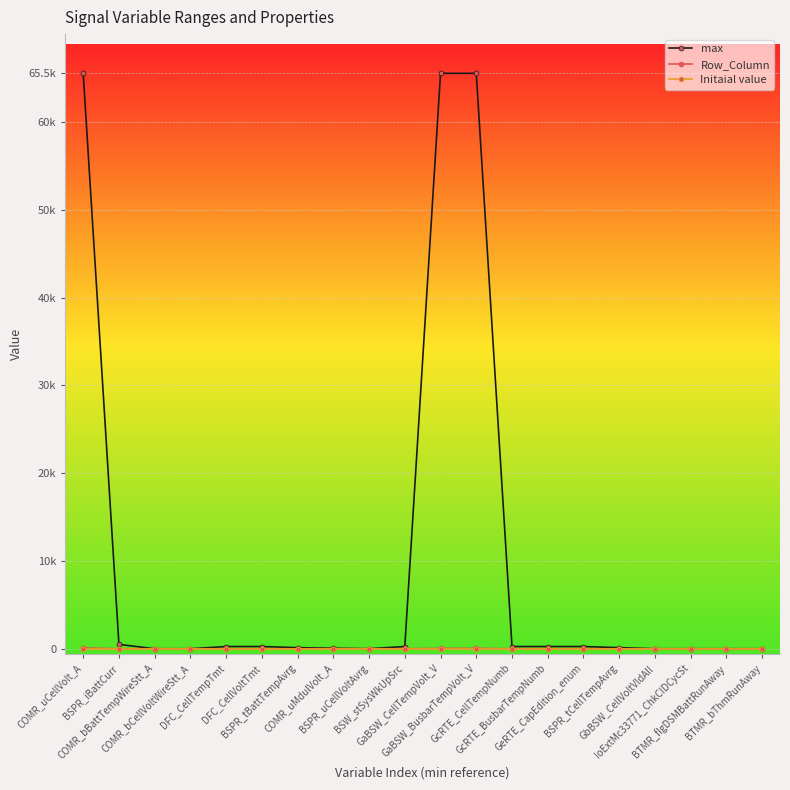

What is the label of the 3rd point from the left?

COMR_bBattTempWireStt_A